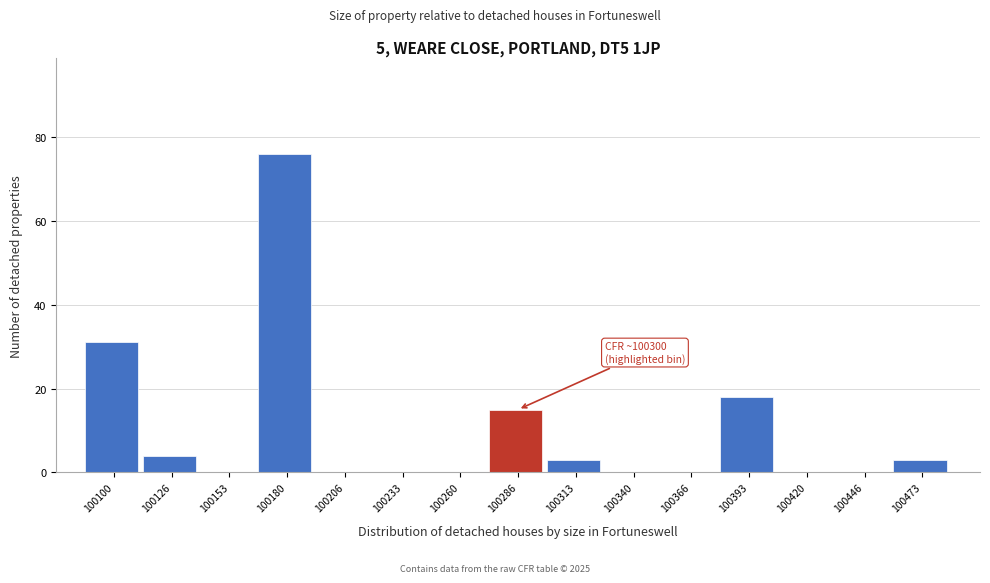

Reading right to left, what are all the values shown in this chart?

100473=3	100446=0	100420=0	100393=18	100366=0	100340=0	100313=3	100286=15	100260=0	100233=0	100206=0	100180=76	100153=0	100126=4	100100=31